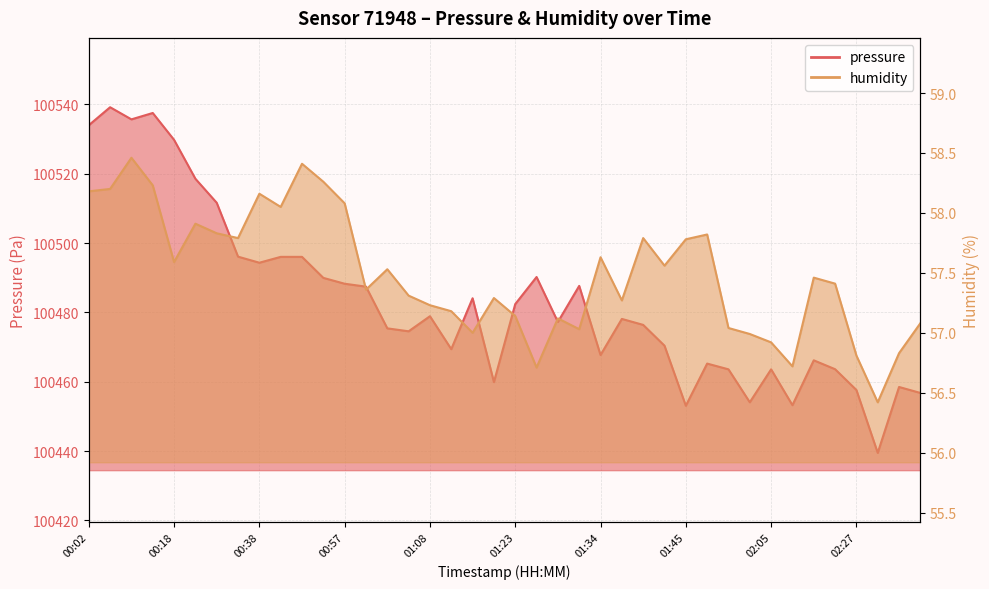

Rank the categories by humidity value from highest to lowest.

00:08, 00:44, 00:47, 00:16, 00:06, 00:02, 00:38, 00:57, 00:41, 00:30, 00:32, 01:48, 00:35, 01:39, 01:45, 01:34, 00:18, 01:42, 01:03, 02:10, 02:13, 01:00, 01:05, 01:20, 01:36, 01:08, 01:14, 01:23, 01:28, 02:54, 01:55, 01:31, 01:17, 02:02, 02:05, 02:43, 02:27, 02:07, 01:26, 02:33